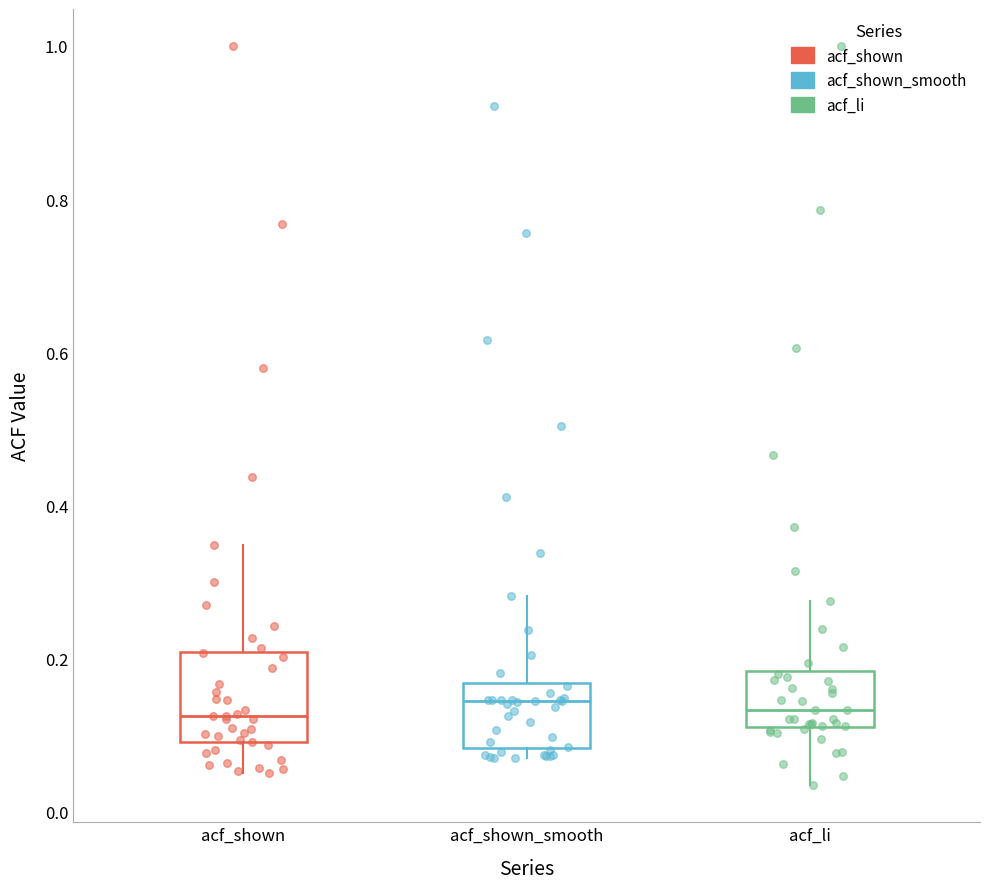

Where is the upper edge of the box for acf_shown_smooth on the y-axis? The values are not printed on the chart, so give them approximately, as read against the axis.

0.16